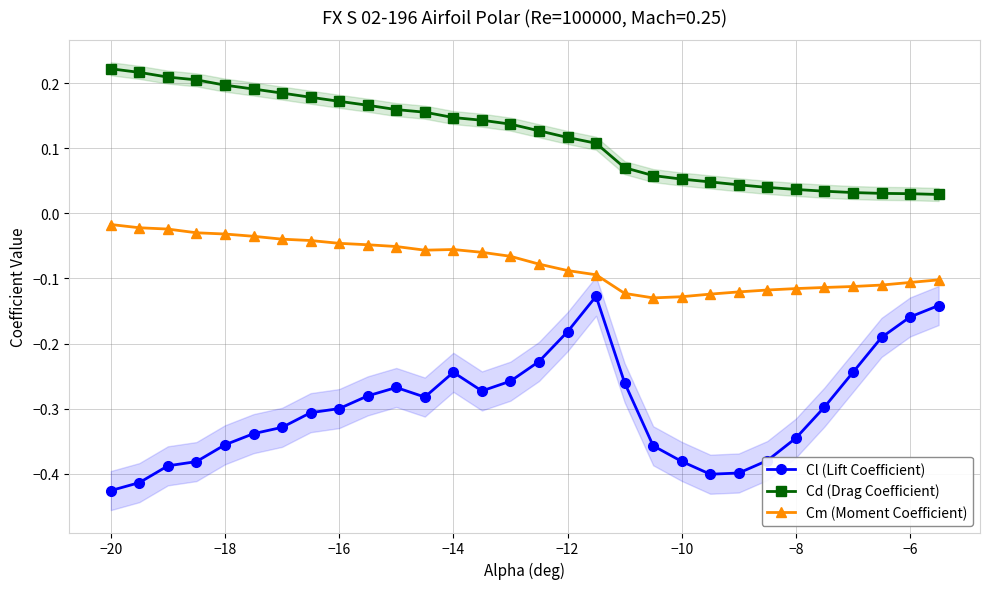

True or false: Cl (Lift Coefficient) and Cm (Moment Coefficient) intersect in this chart.

False